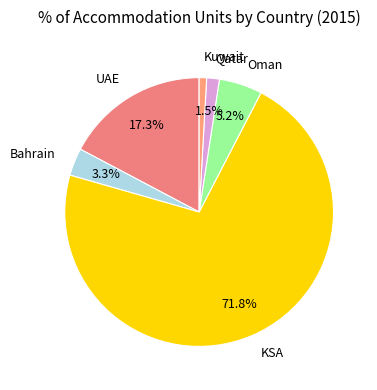

To the nearest percent, what is the combined percentage of Oman and Kuwait?

6%